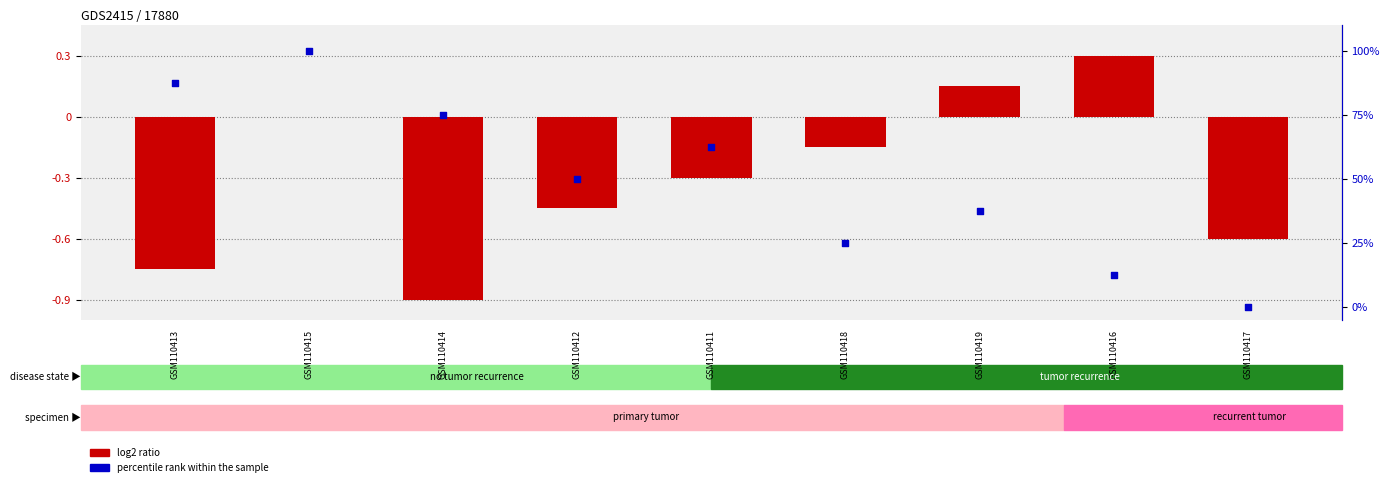

Is the value of log2 ratio at GSM110418 greater than the value of percentile rank within the sample at GSM110419?

No